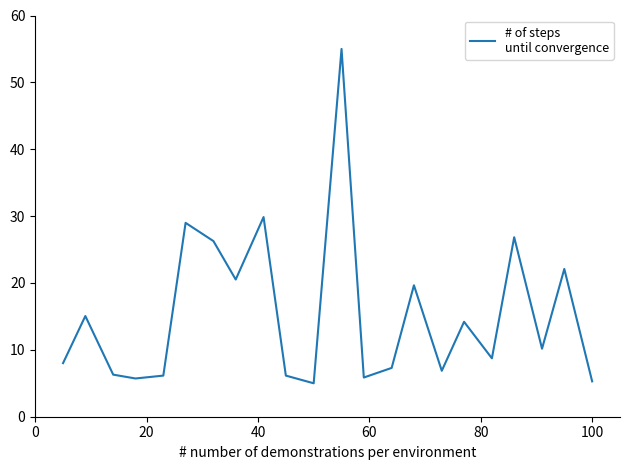

Count the number of data series in this chart.

1